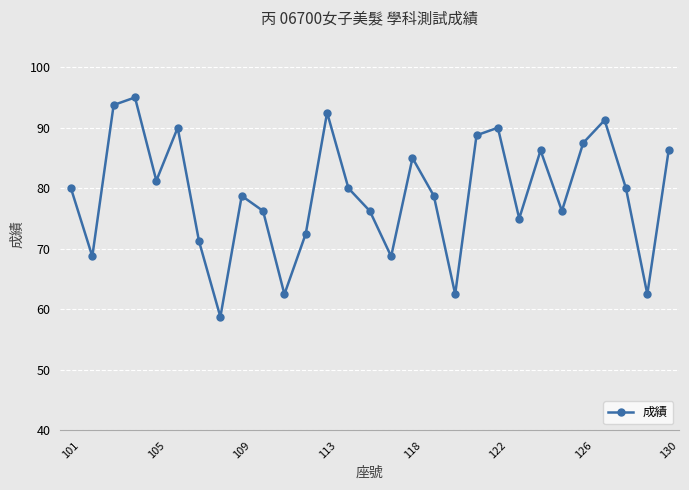

True or false: the data has more than 1 interior local peaks.

True